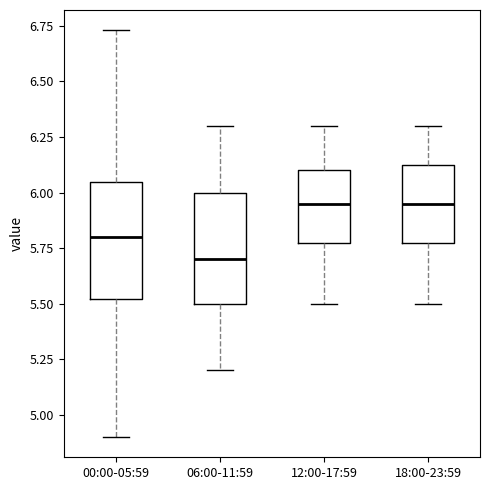

Reading left to right, transcribe this box plot: for each box, give where its median line is, the range the box spans, and where its two whiskers end, as read against the y-axis. The values are not printed on the chart, so give them approximately, as read against the axis.

00:00-05:59: median 5.80, box 5.50 to 6.05, whiskers 4.90 to 6.75
06:00-11:59: median 5.70, box 5.50 to 6.00, whiskers 5.20 to 6.30
12:00-17:59: median 5.95, box 5.80 to 6.10, whiskers 5.50 to 6.30
18:00-23:59: median 5.95, box 5.80 to 6.15, whiskers 5.50 to 6.30